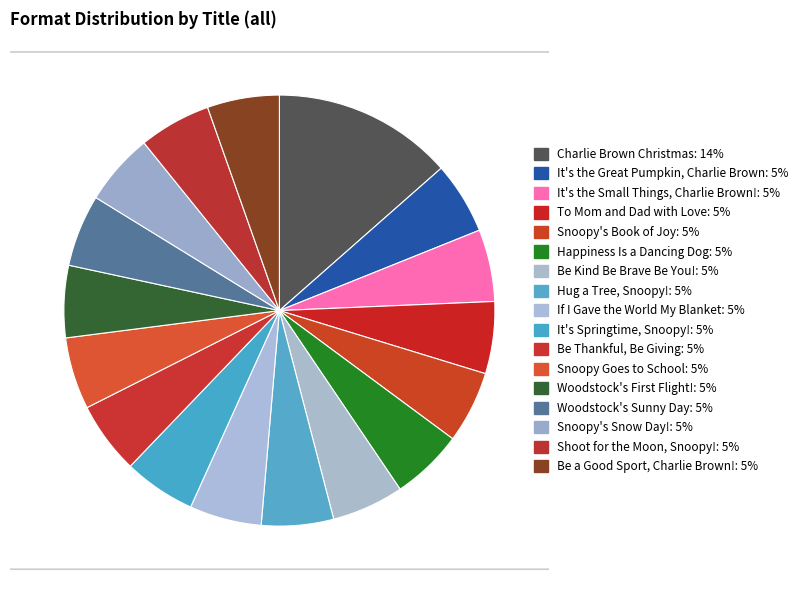

How many segments does this pie chart have?

17